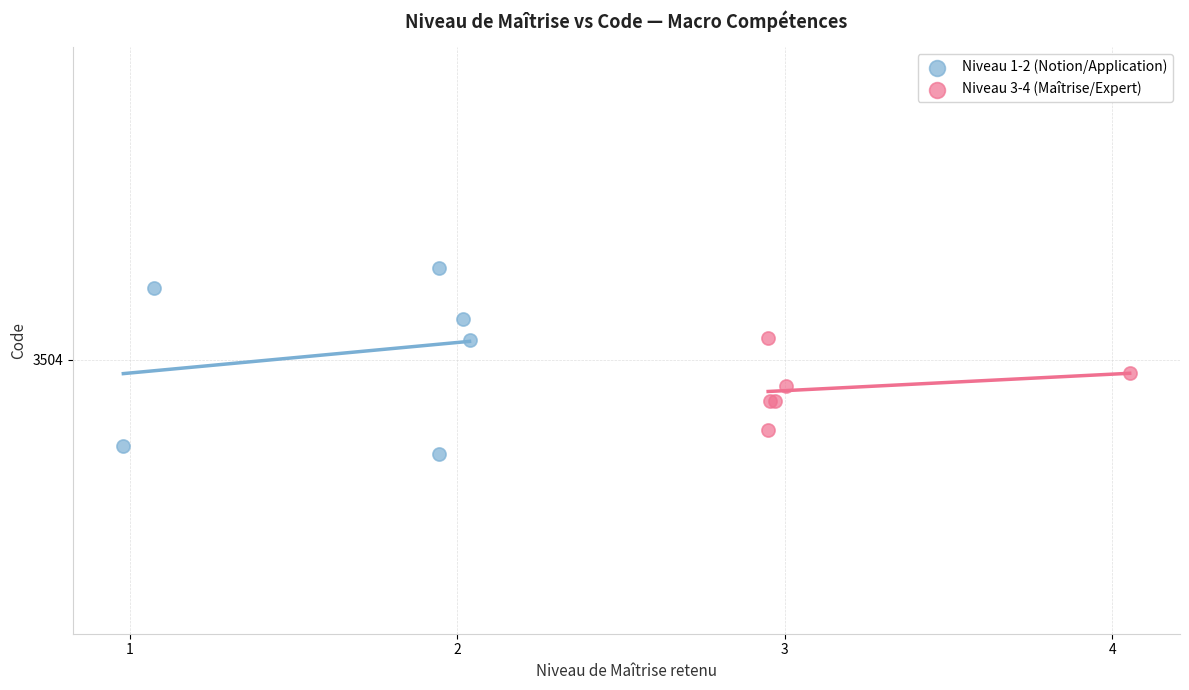

What are all the series names shown in the legend?

Niveau 1-2 (Notion/Application), Niveau 3-4 (Maîtrise/Expert)